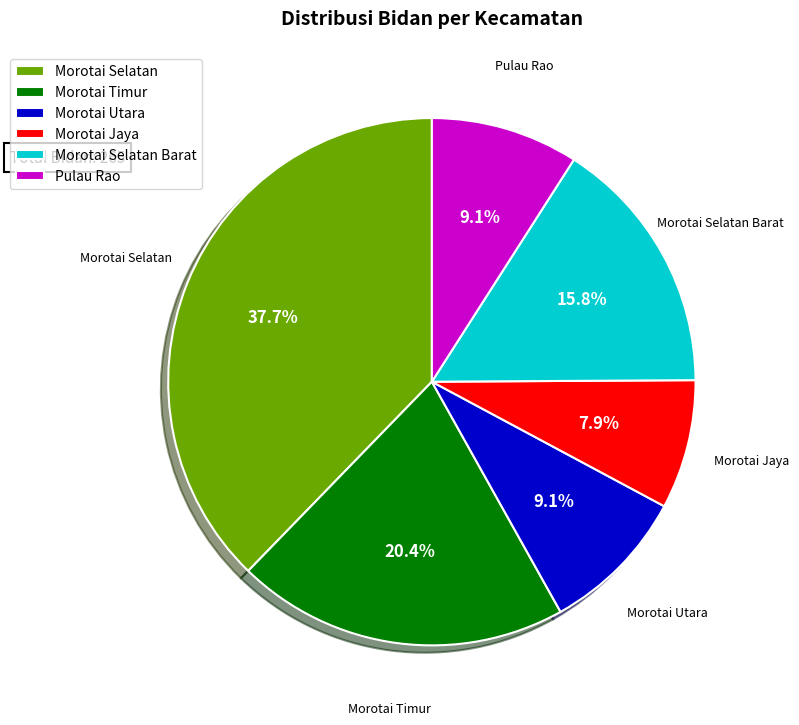

To the nearest percent, what portion does Morotai Timur represent?

20%